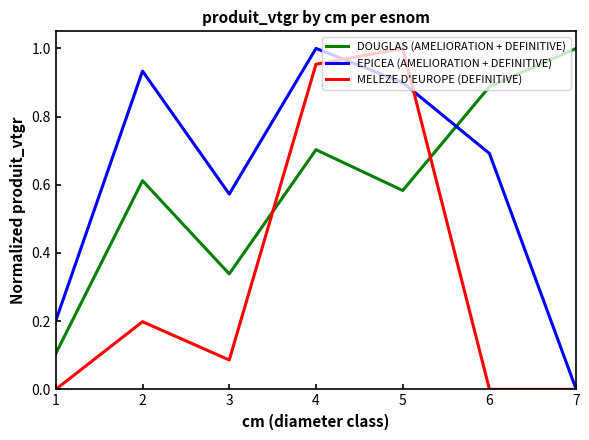

The value of DOUGLAS (AMELIORATION + DEFINITIVE) at 5 is 0.4. True or false?

False